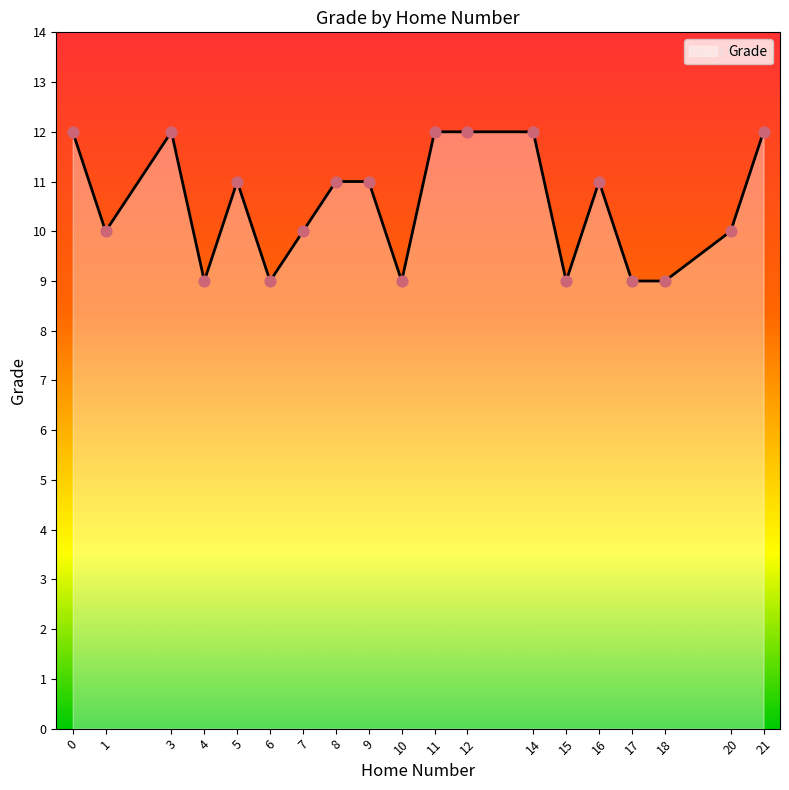

What is the change in value from 7 to 9?

+1